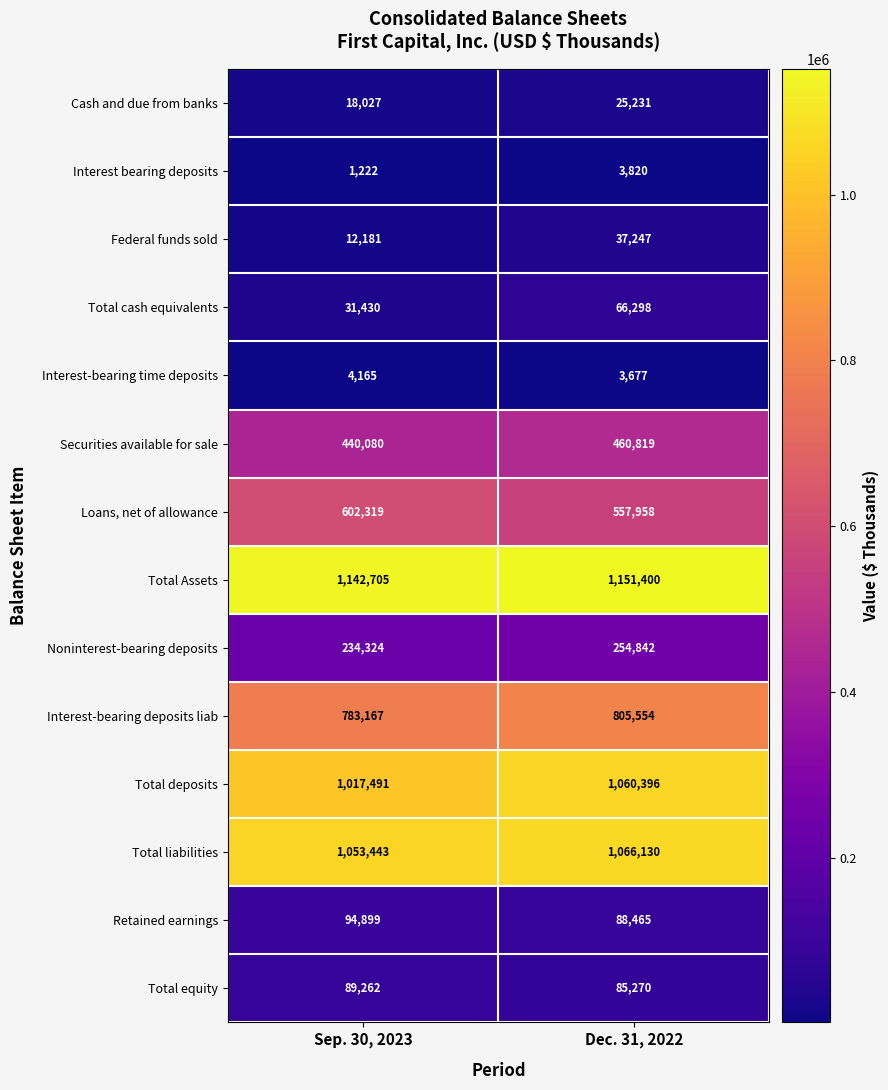

What is the total value across all series at Dec. 31, 2022?

5667107